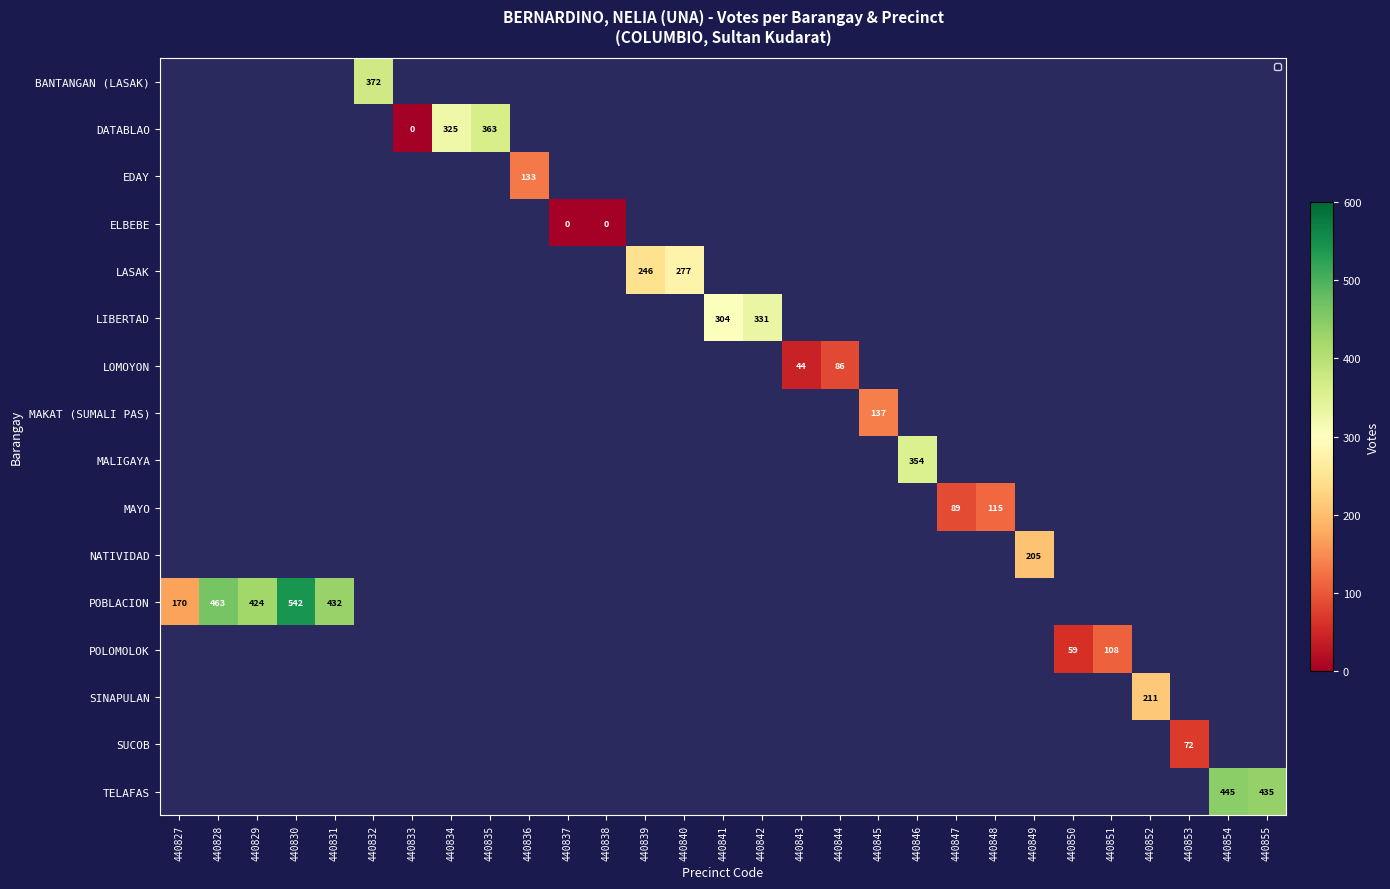

How many categories are shown in the chart?

29